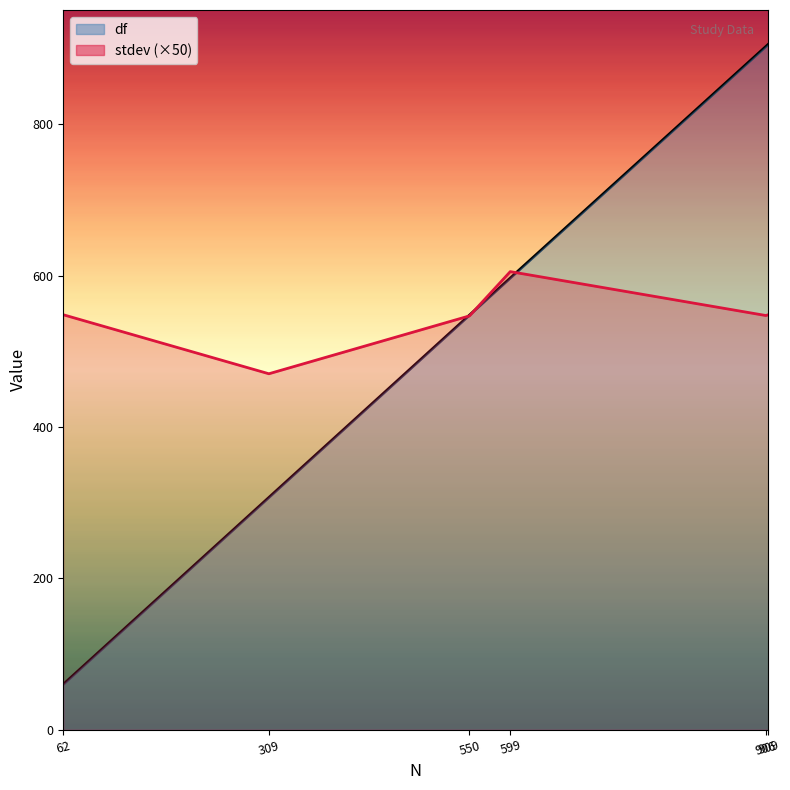

Which series has the largest range (max minus min)?

df